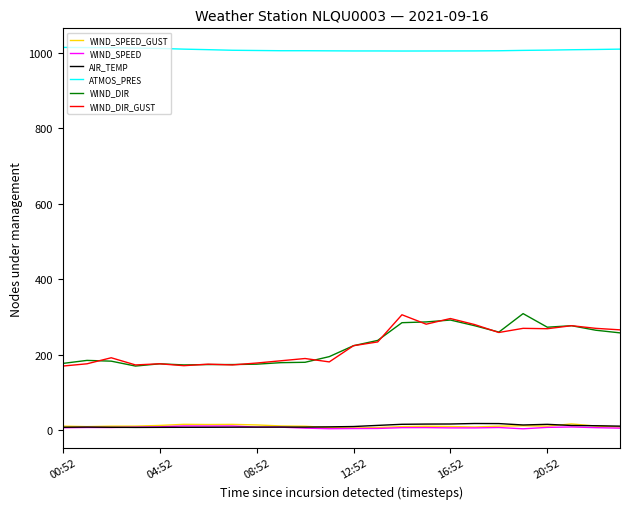

True or false: WIND_SPEED and WIND_DIR cross at least once.

False